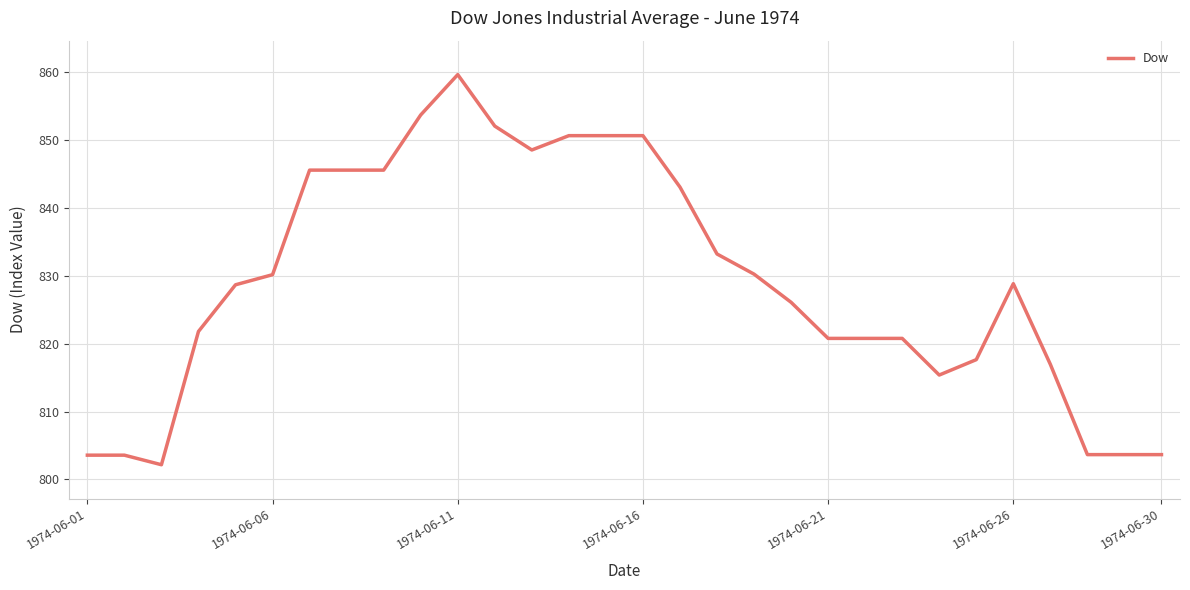

What is the greatest value displayed?

859.7